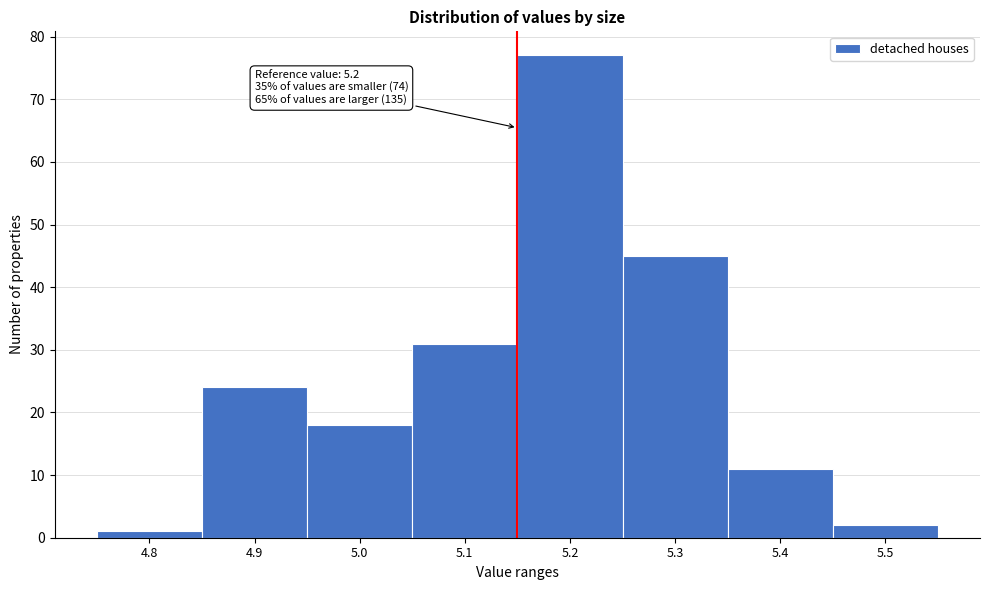

Reading left to right, extract all data points from this chart.

1	24	18	31	77	45	11	2